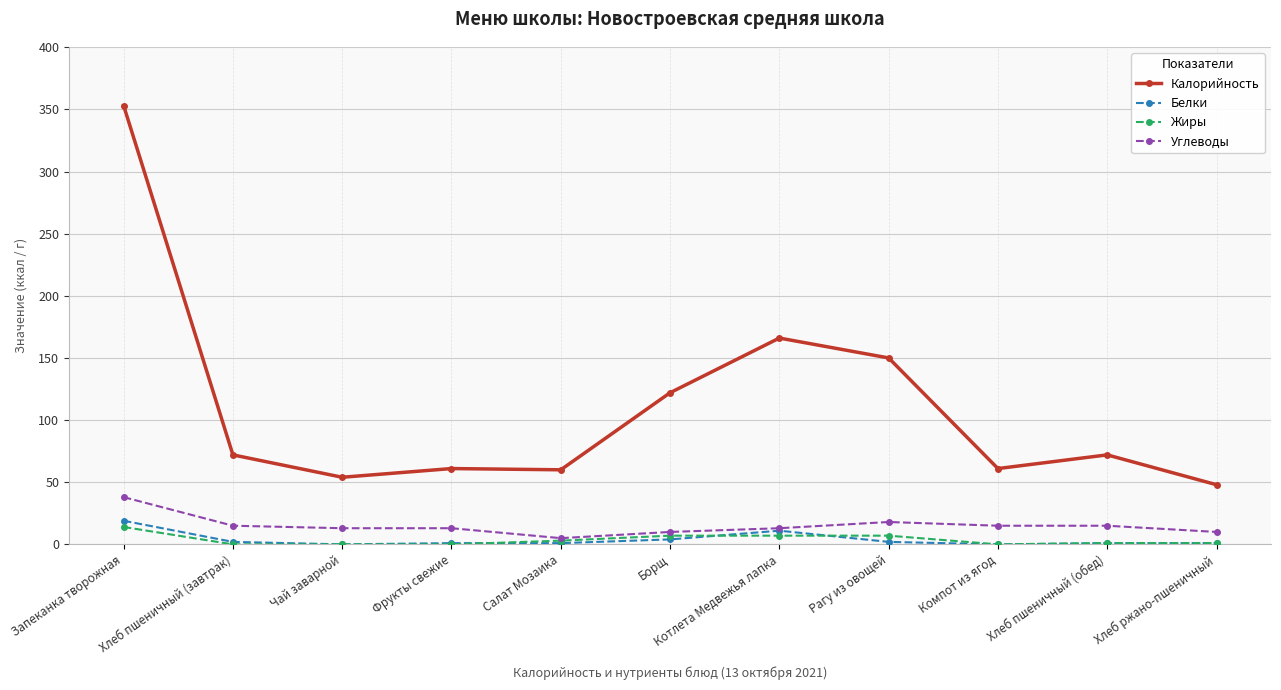

Which series has the largest total across all categories?

Калорийность